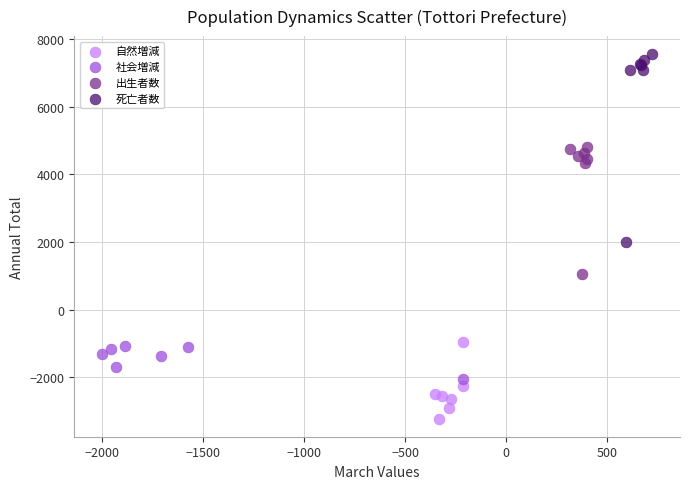

What are all the series names shown in the legend?

自然増減, 社会増減, 出生者数, 死亡者数